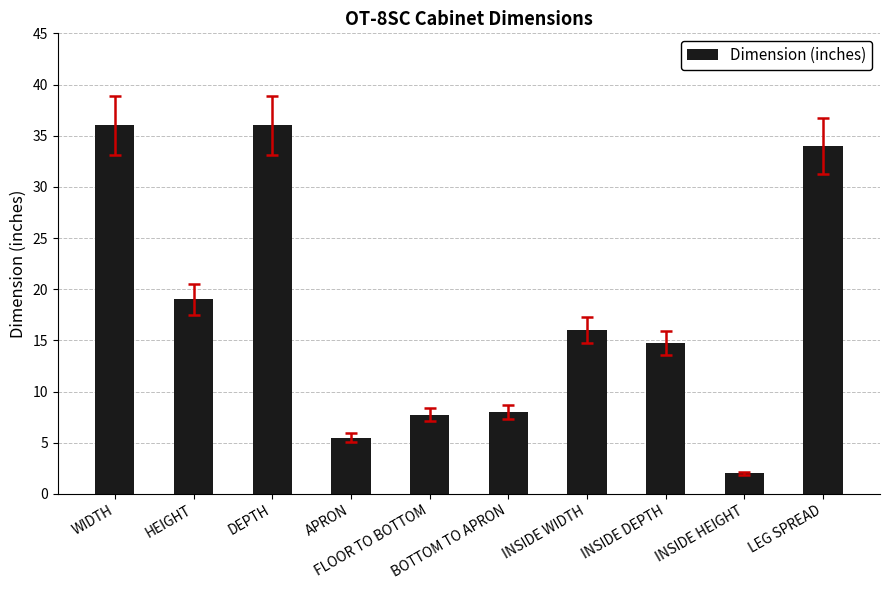

Where does the data first go above 16?

WIDTH